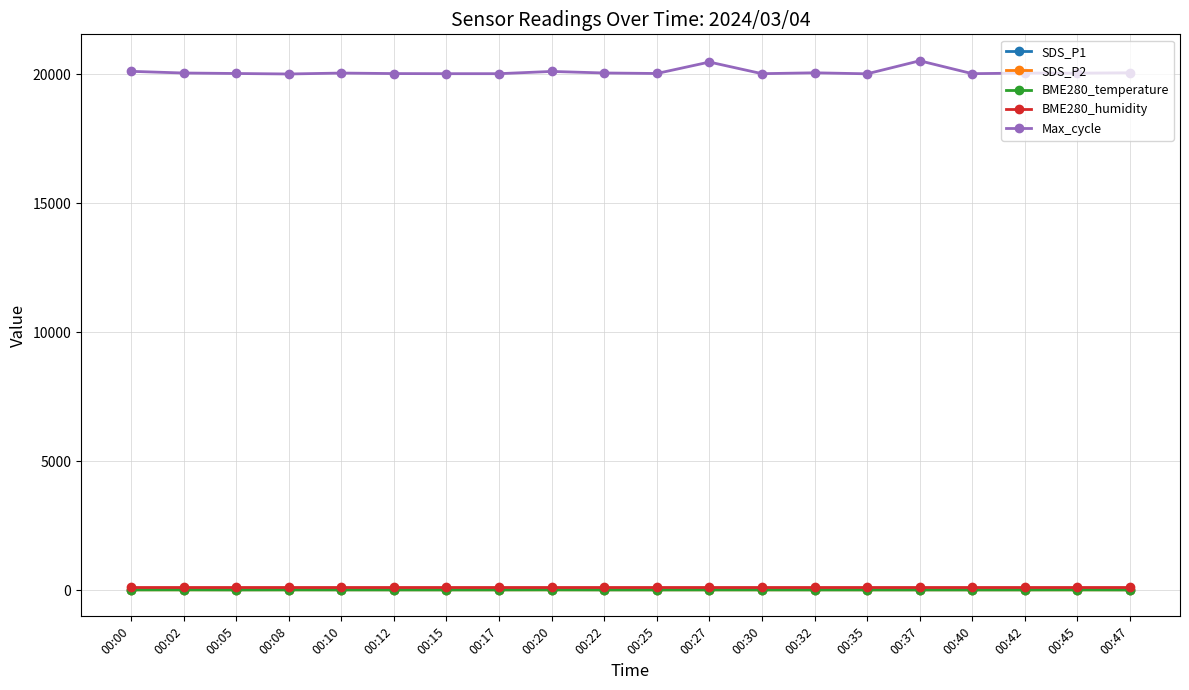

The Max_cycle series shows 20117.0 at 00:20. True or false?

True